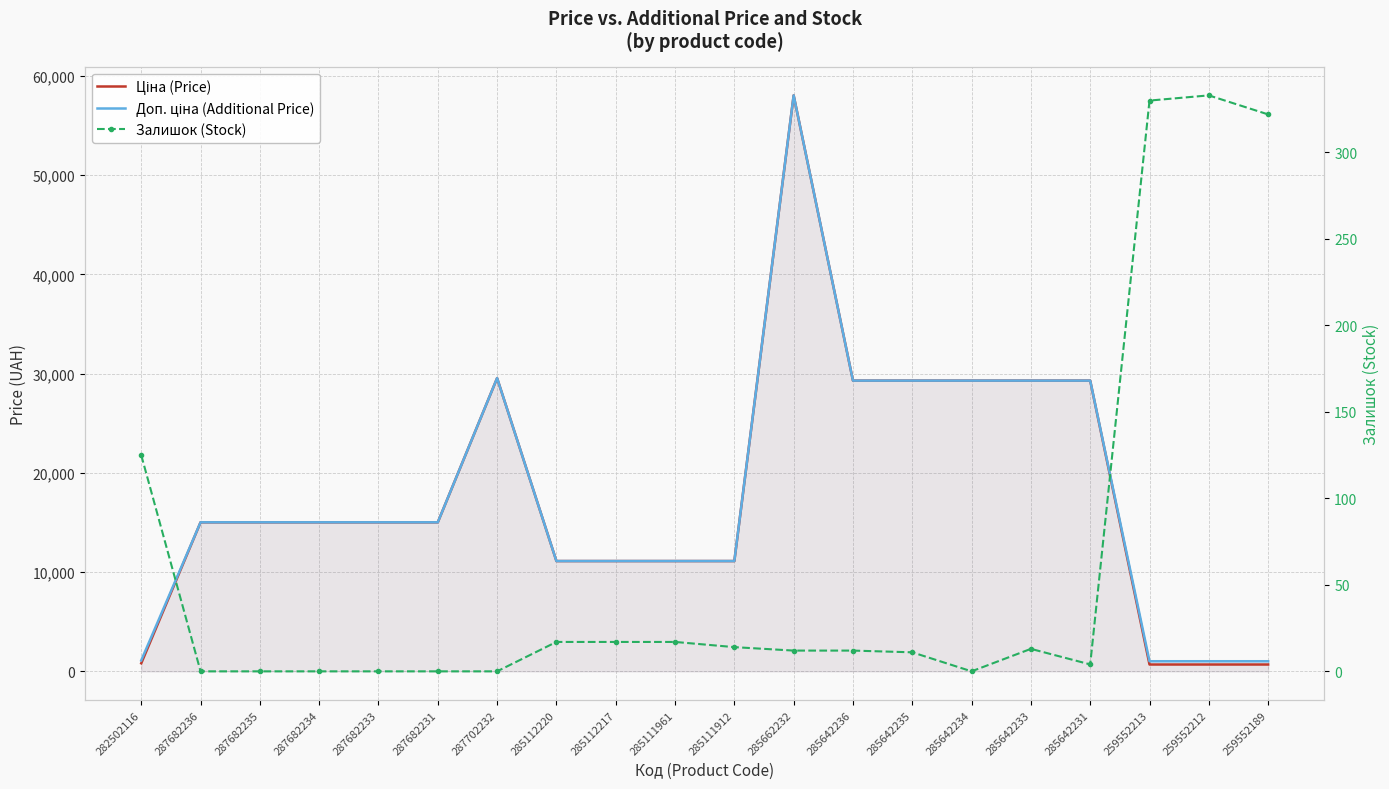

The value of Ціна (Price) at 259552212 is 296.3. True or false?

False